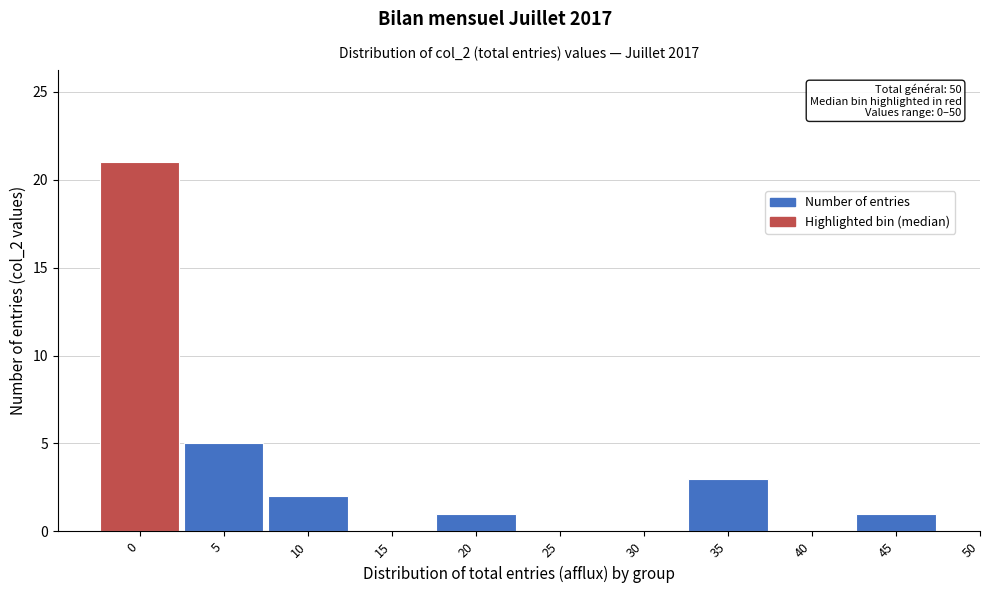

Reading left to right, list all the values displayed in this chart.

0=21	5=5	10=2	15=0	20=1	25=0	30=0	35=3	40=0	45=1